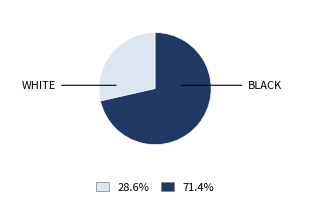

Count the number of slices in the pie.

2